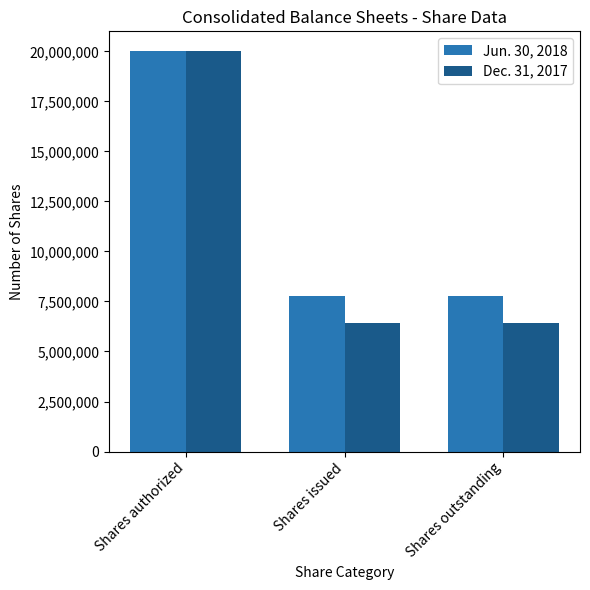

What is the label of the 1st bar from the right?

Shares outstanding